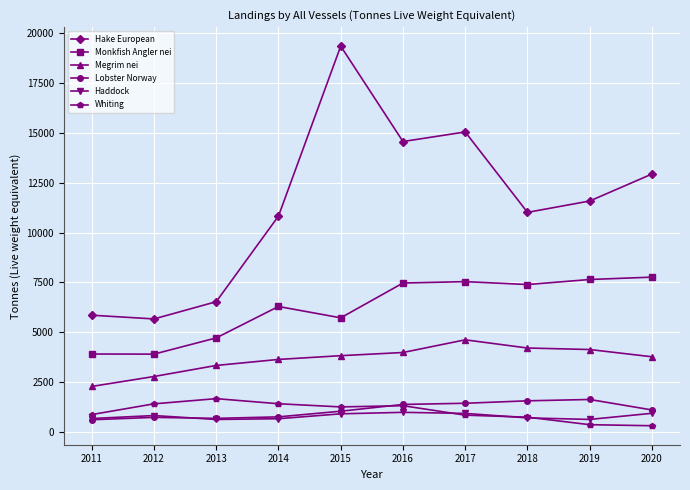

The value of Whiting at 2016 is 619. True or false?

False